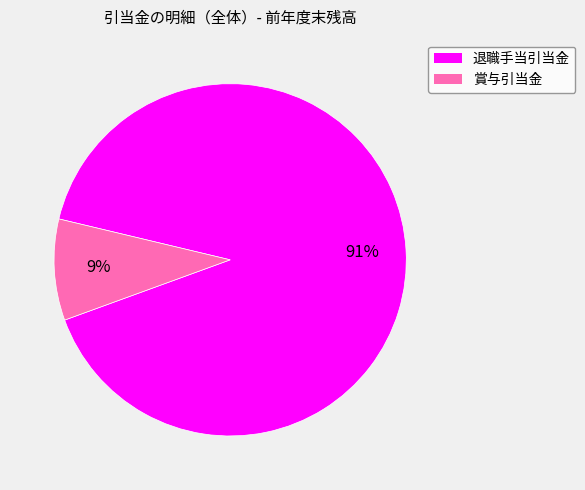

What is the smallest slice in the pie chart?

賞与引当金